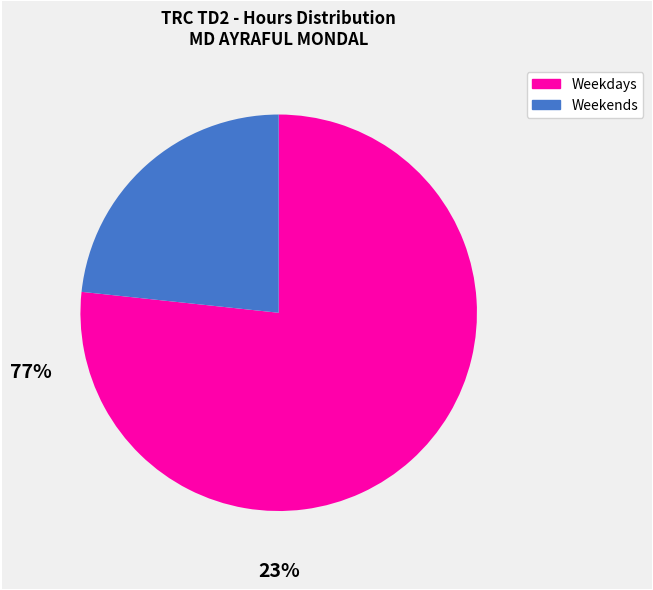

Does any single category account for the majority?

Yes